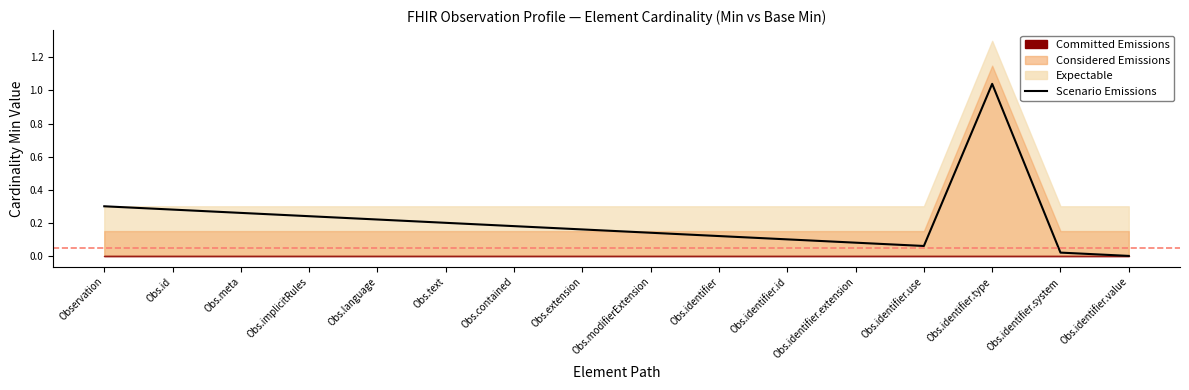

Rank the categories by value from highest to lowest.

Obs.identifier.type, Observation, Obs.id, Obs.meta, Obs.implicitRules, Obs.language, Obs.text, Obs.contained, Obs.extension, Obs.modifierExtension, Obs.identifier, Obs.identifier.id, Obs.identifier.extension, Obs.identifier.use, Obs.identifier.system, Obs.identifier.value